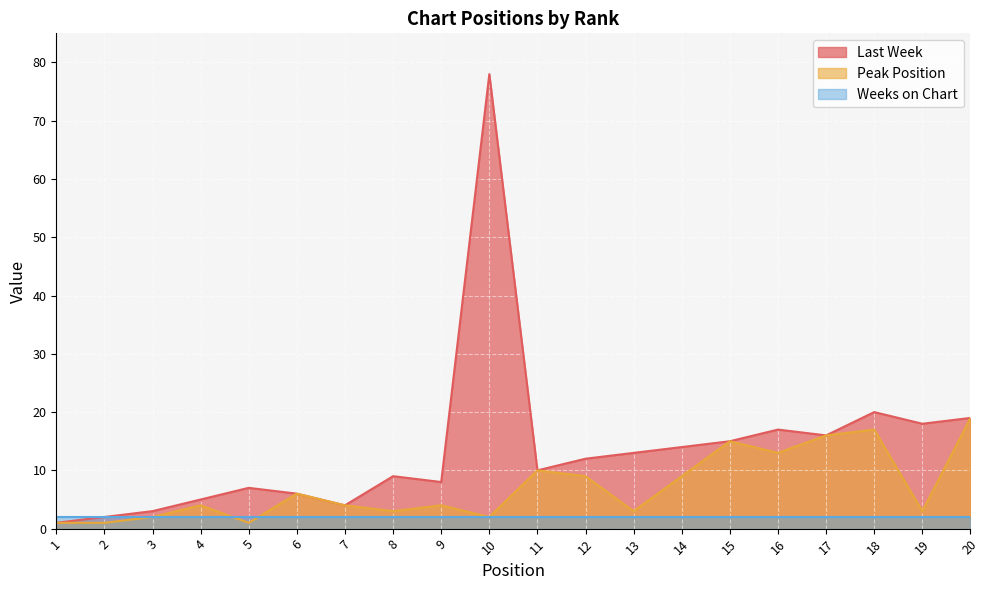

Which category has the highest value in the Peak Position series?

20